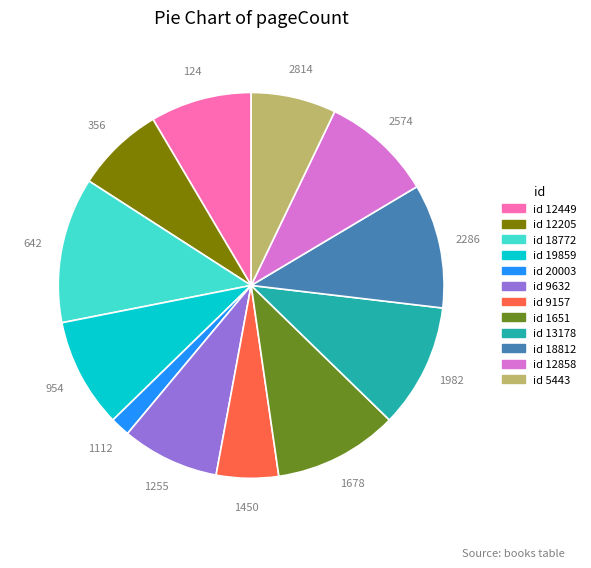

Does any single category account for the majority?

No